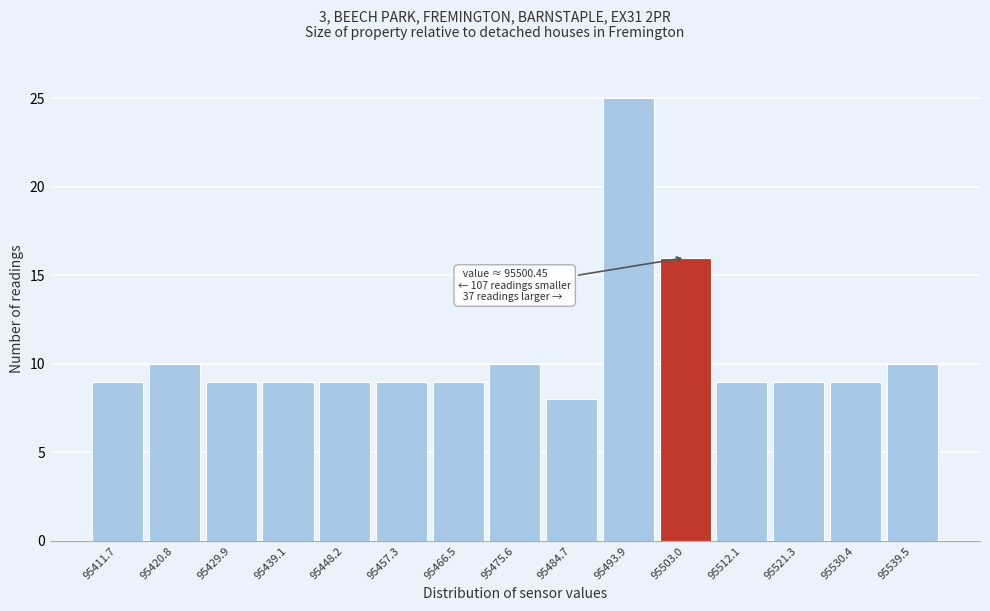

Which range on the x-axis has the tallest bar?

95489 to 95498